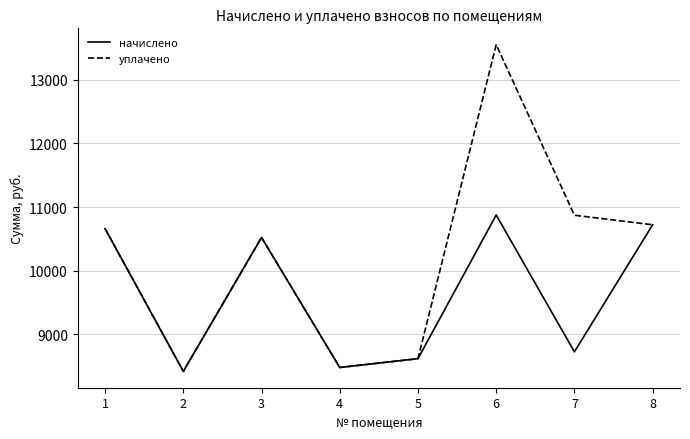

Rank the series by their average value, from lowest to highest.

начислено, уплачено